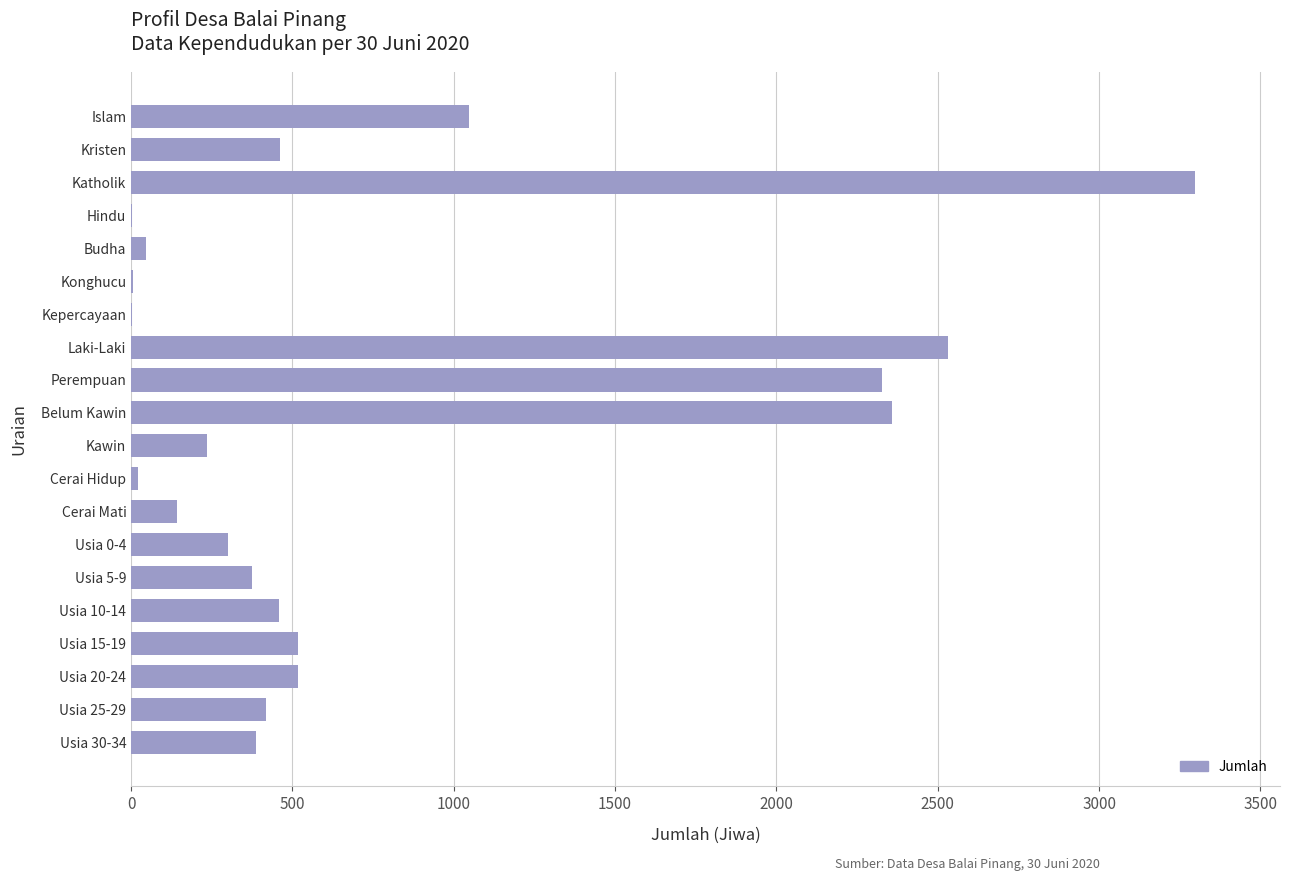

Which label corresponds to the largest value in the chart?

Katholik